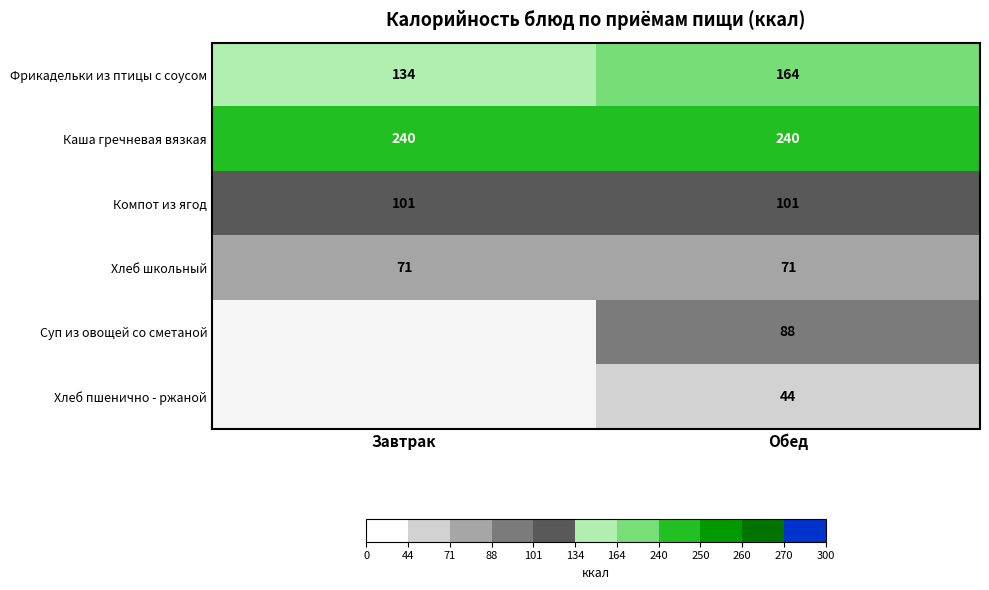

What is the sum of all Хлеб школьный values?

142